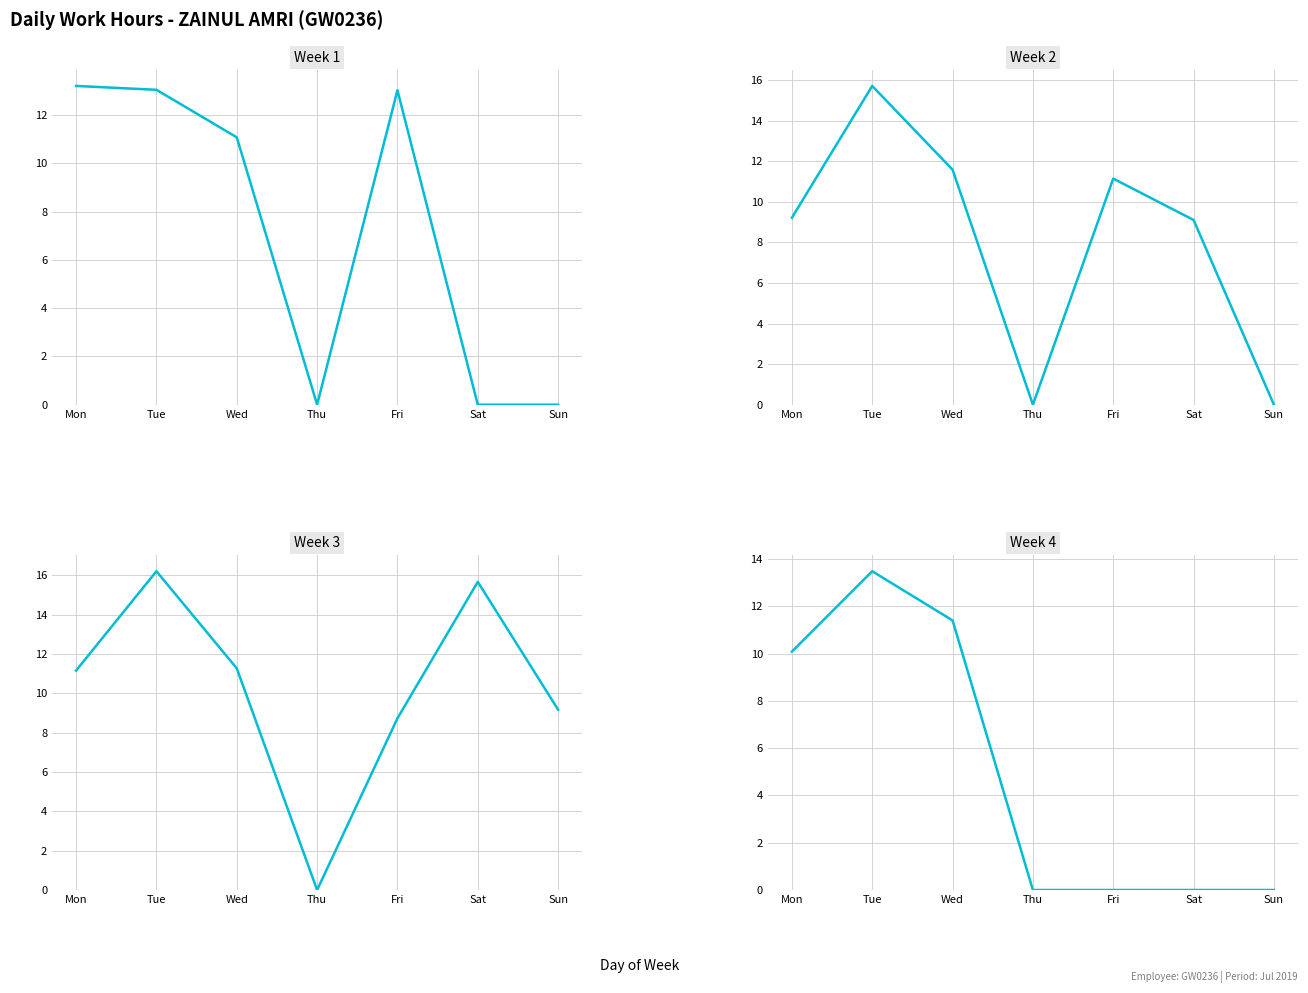

Rank the series at Wed from lowest to highest value.

Week 1, Week 3, Week 4, Week 2